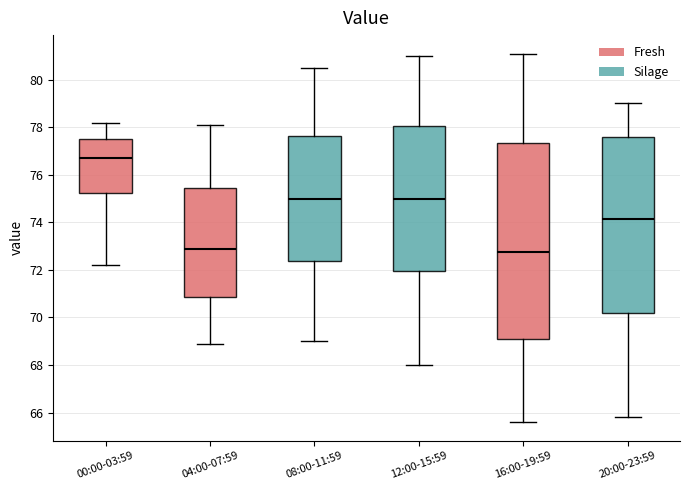

Reading left to right, transcribe this box plot: for each box, give where its median line is, the range the box spans, and where its two whiskers end, as read against the y-axis. The values are not printed on the chart, so give them approximately, as read against the axis.

00:00-03:59: median 76.8, box 75.2 to 77.6, whiskers 72.2 to 78.2
04:00-07:59: median 73.0, box 70.8 to 75.4, whiskers 69.0 to 78.2
08:00-11:59: median 75.0, box 72.4 to 77.6, whiskers 69.0 to 80.6
12:00-15:59: median 75.0, box 72.0 to 78.0, whiskers 68.0 to 81.0
16:00-19:59: median 72.8, box 69.2 to 77.4, whiskers 65.6 to 81.2
20:00-23:59: median 74.2, box 70.2 to 77.6, whiskers 65.8 to 79.0